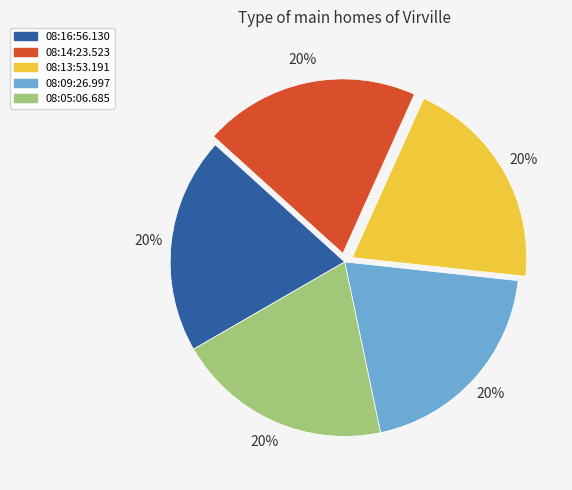

Is the sum of 08:05:06.685 and 08:09:26.997 greater than half?

No